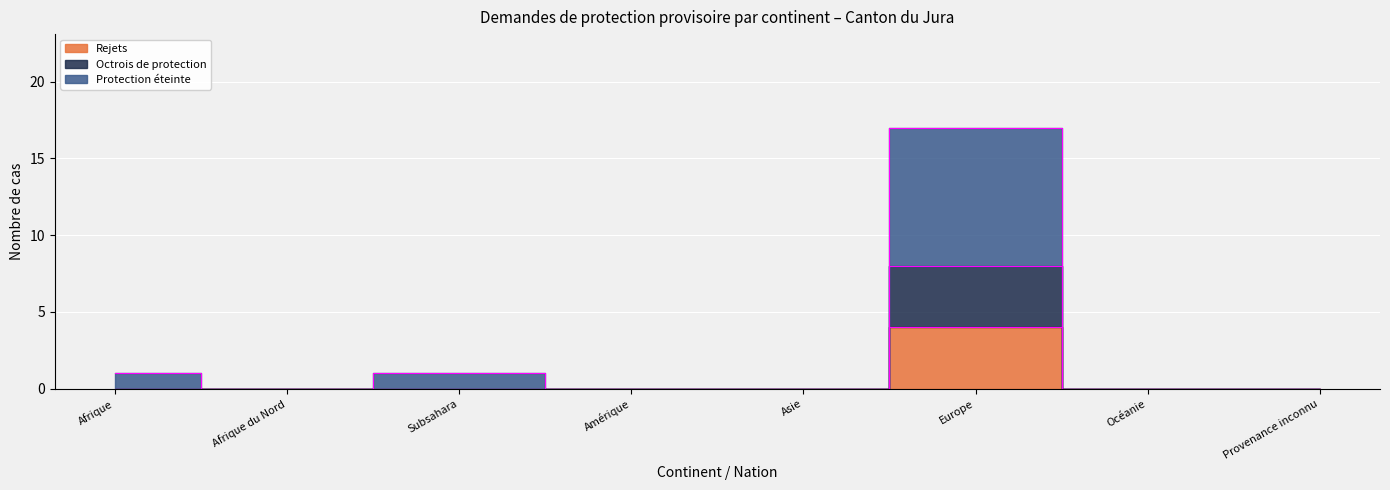

What are all the series names shown in the legend?

Rejets, Octrois de protection, Protection éteinte